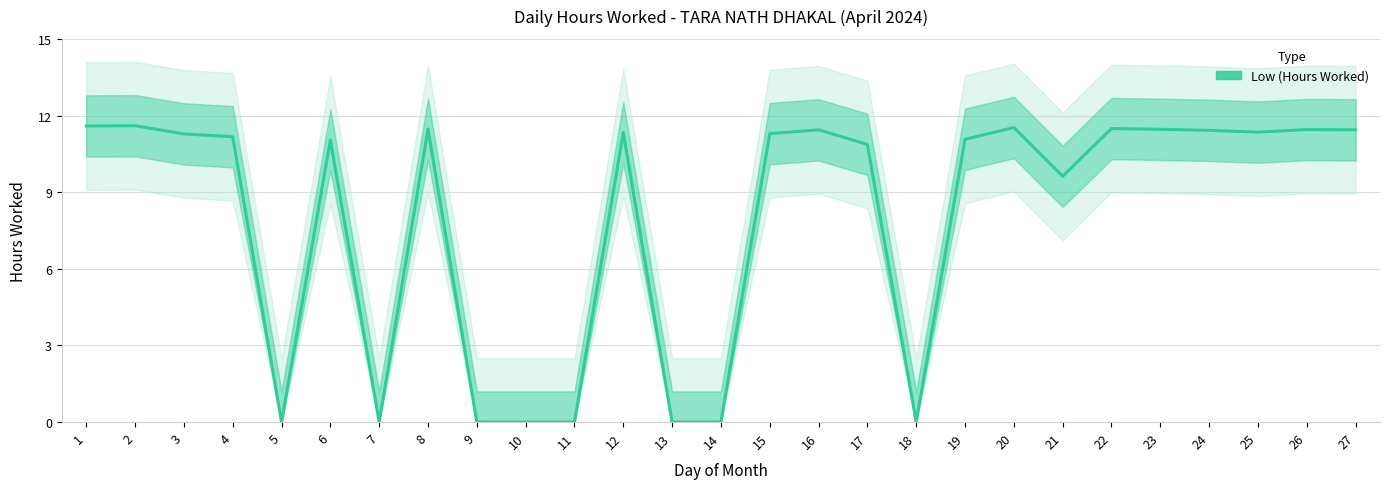

Which label corresponds to the smallest value in the chart?

5